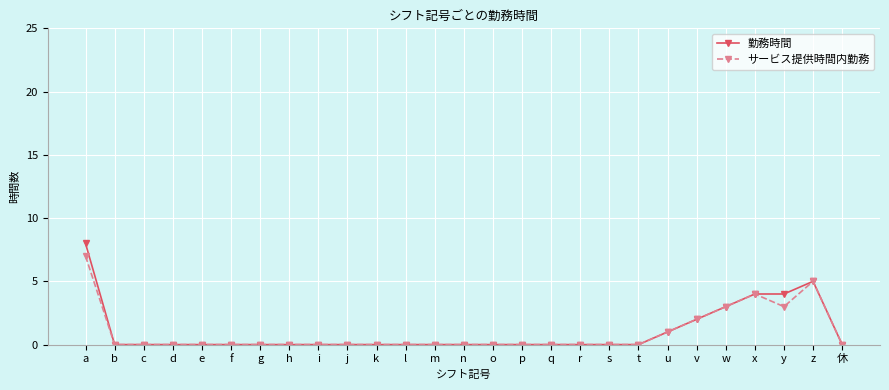

True or false: サービス提供時間内勤務 has a value of 5 at x.

False